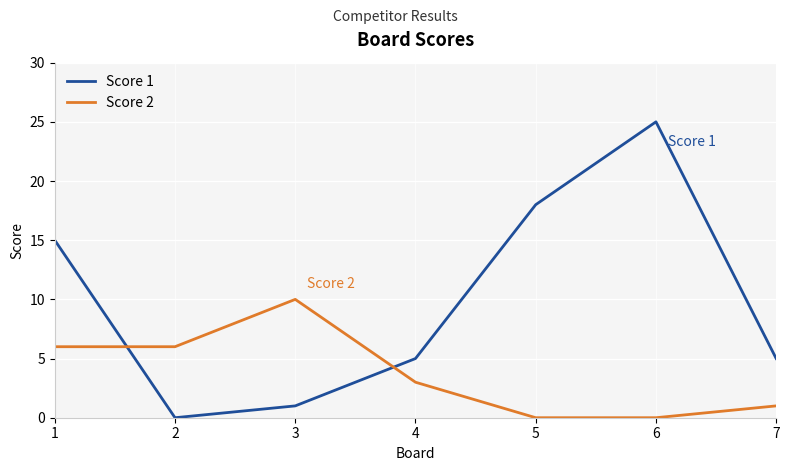

Where does the Score 2 series first go above 3?

1